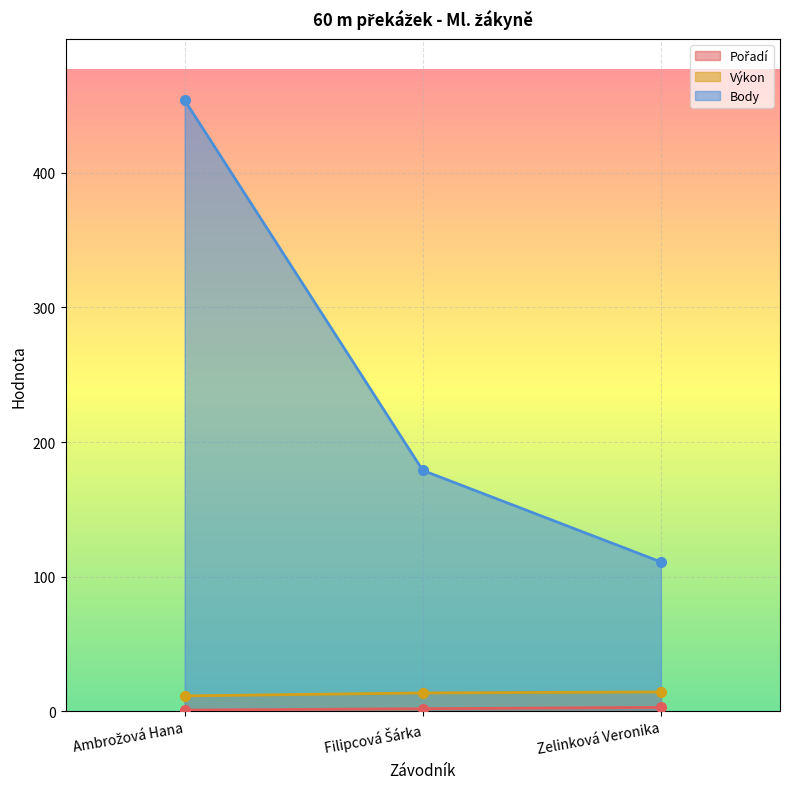

Is it true that Výkon equals 13.7 at Filipcová Šárka?

True